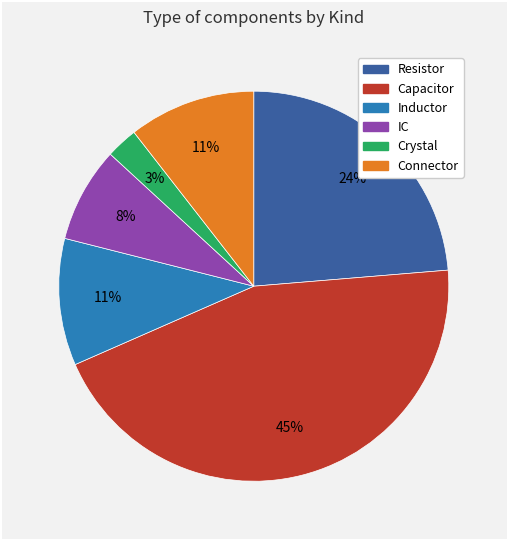

How many segments does this pie chart have?

6